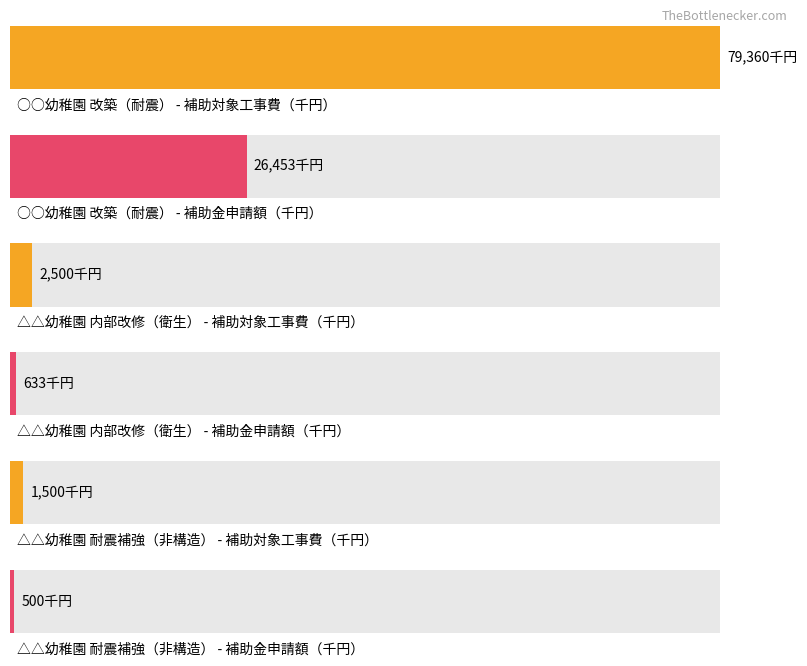

Which has a higher value, △△幼稚園
耐震補強（非構造） or ○○幼稚園
改築（耐震）?

○○幼稚園
改築（耐震）